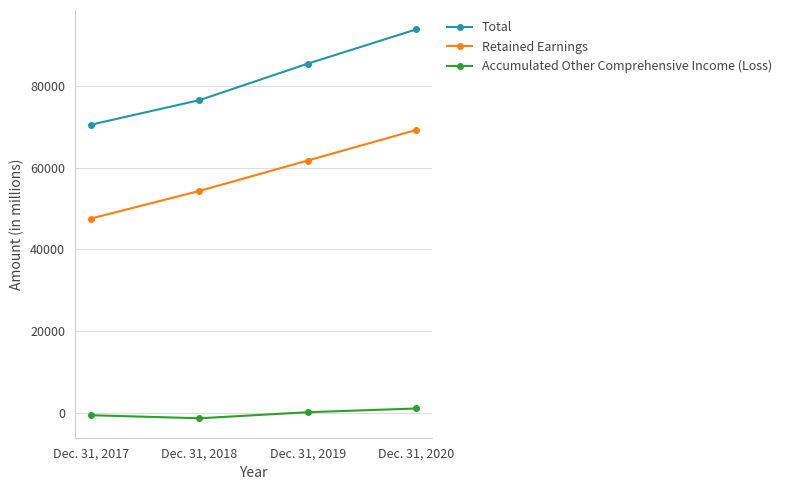

What is the spread (max minus min) of values at Dec. 31, 2020?

92873